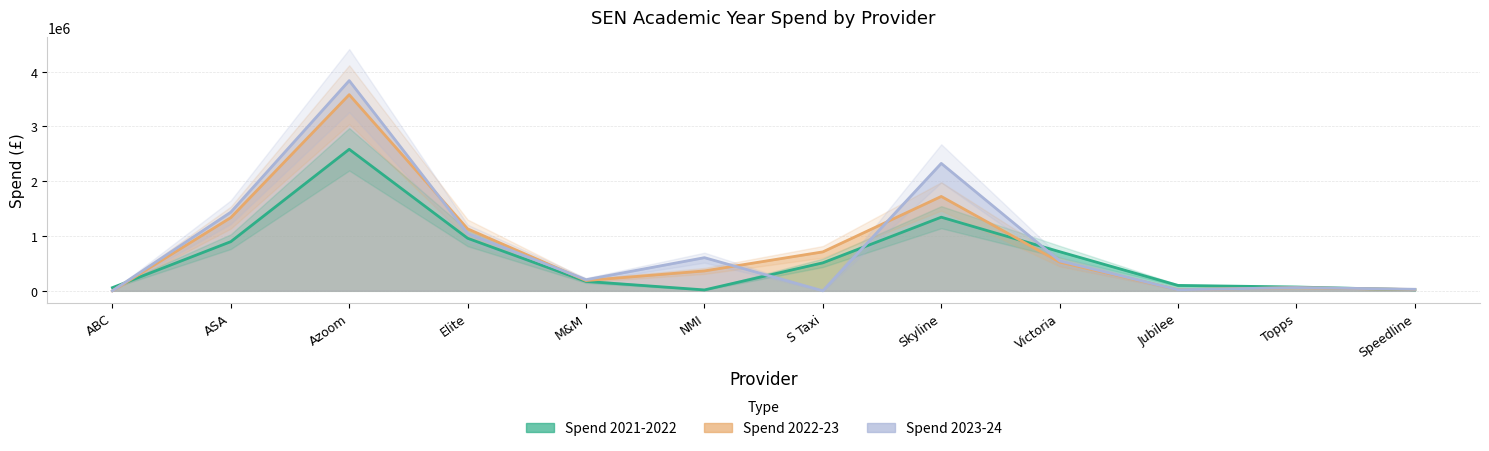

How many intersections are there between Spend 2022-23 and Spend 2021-2022?

3